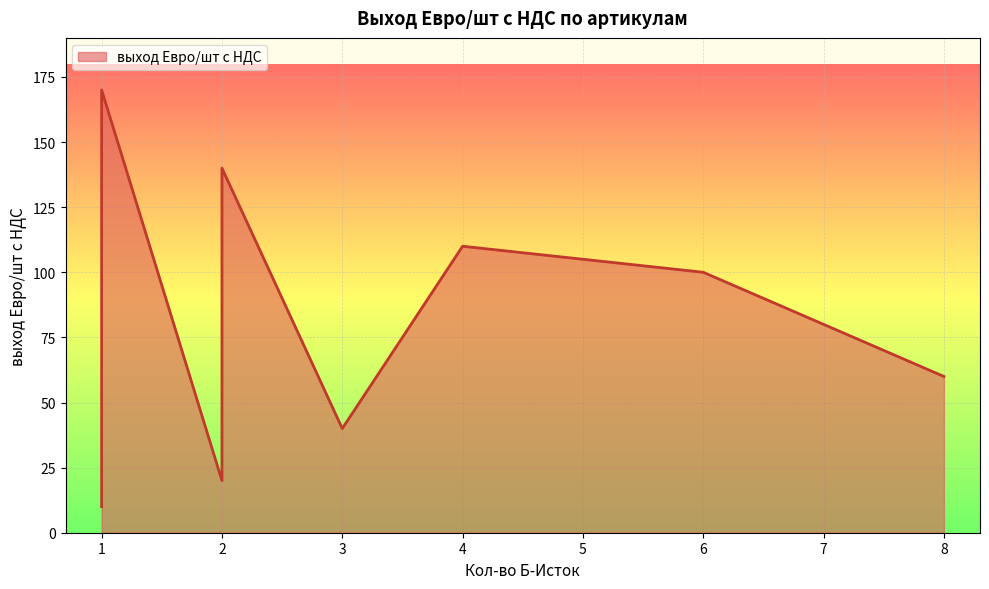

True or false: there are more than 2 points higher than both neighbors.

False